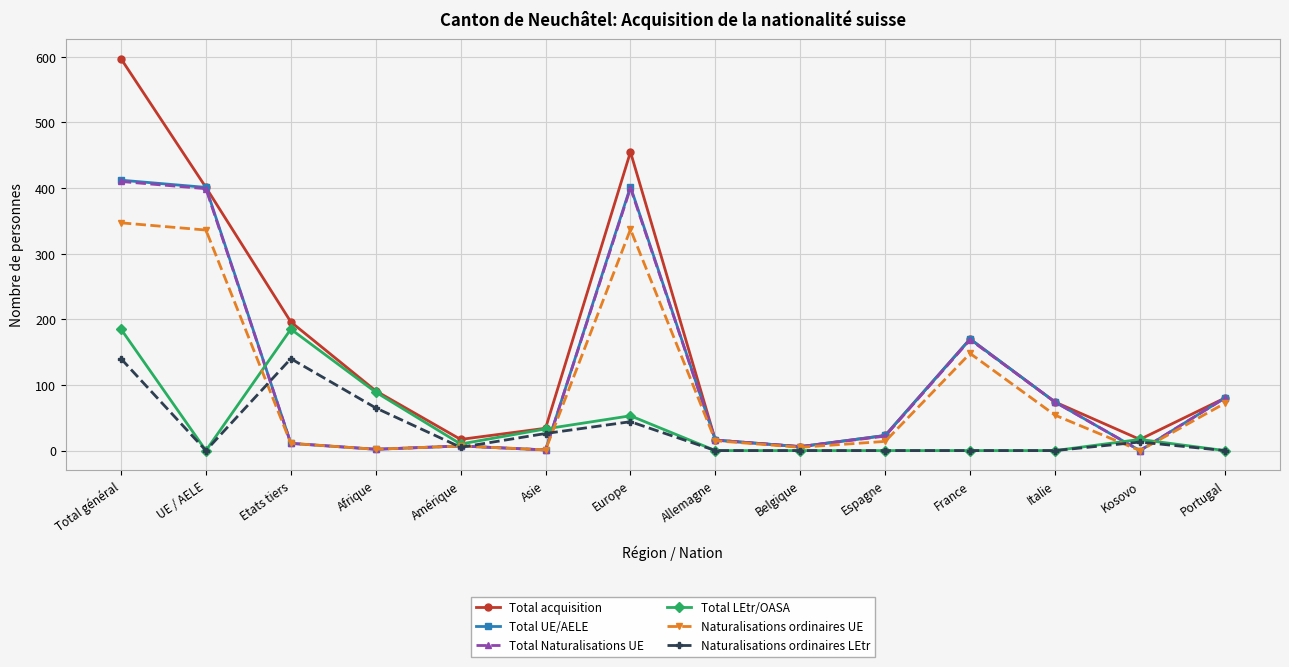

What is the total value across all series at UE / AELE?

1537